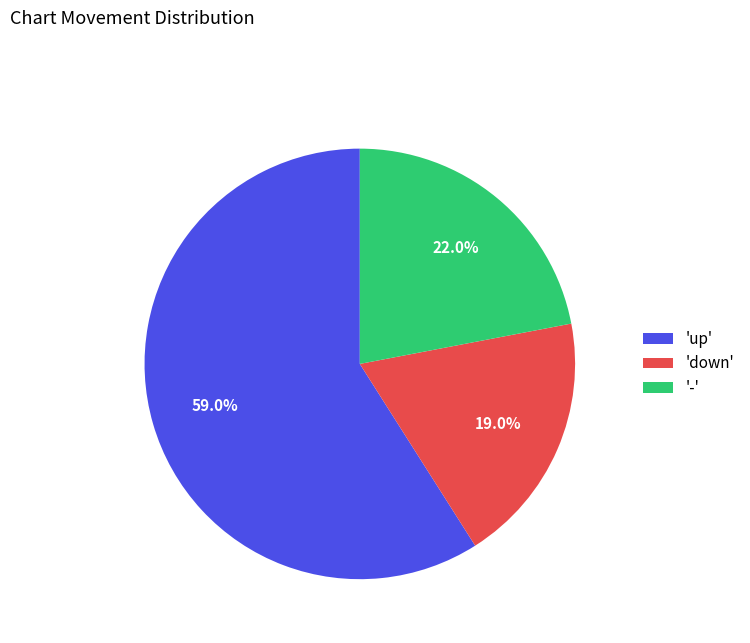

Count the number of slices in the pie.

3